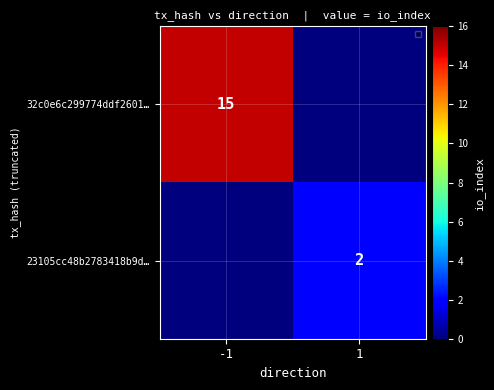

What is the total value across all series at -1?

15